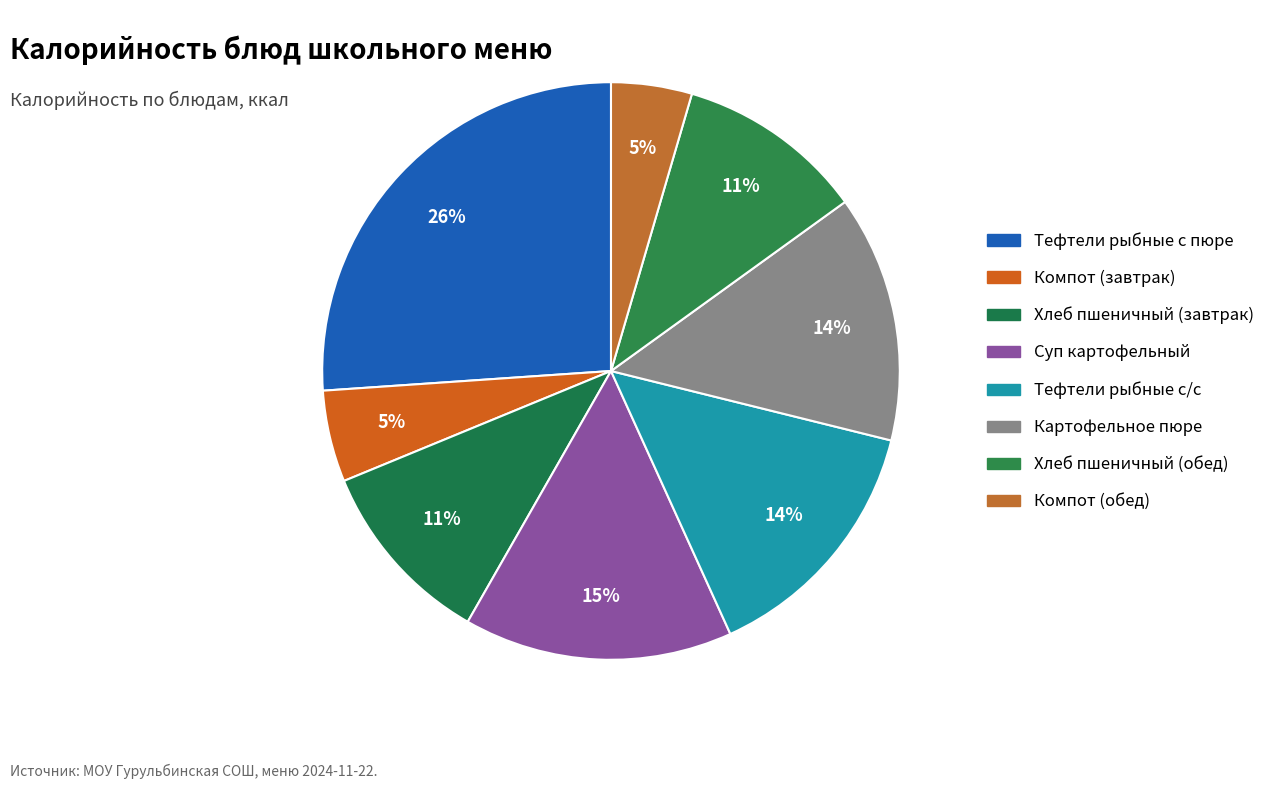

Count the number of slices in the pie.

8